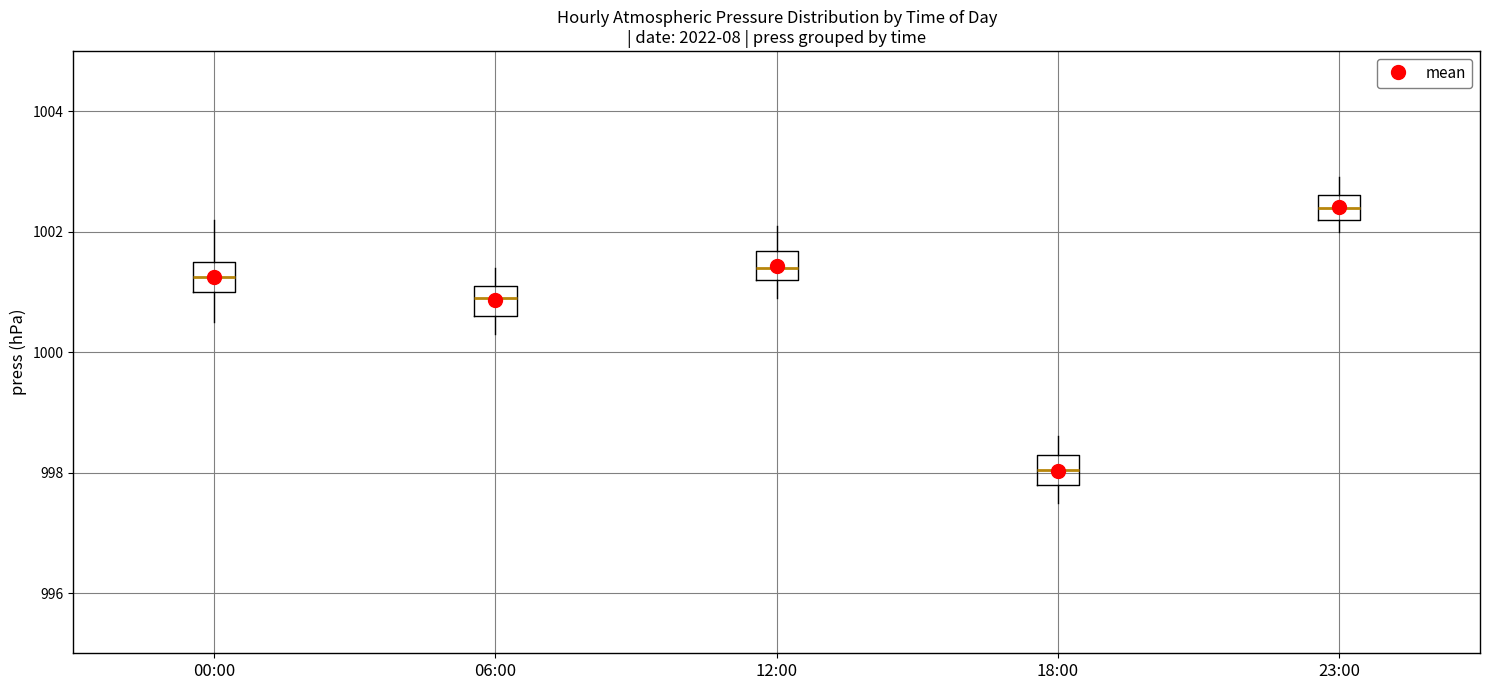

Where does the upper whisker of the box for 23:00 end on the y-axis? The values are not printed on the chart, so give them approximately, as read against the axis.

1003.0